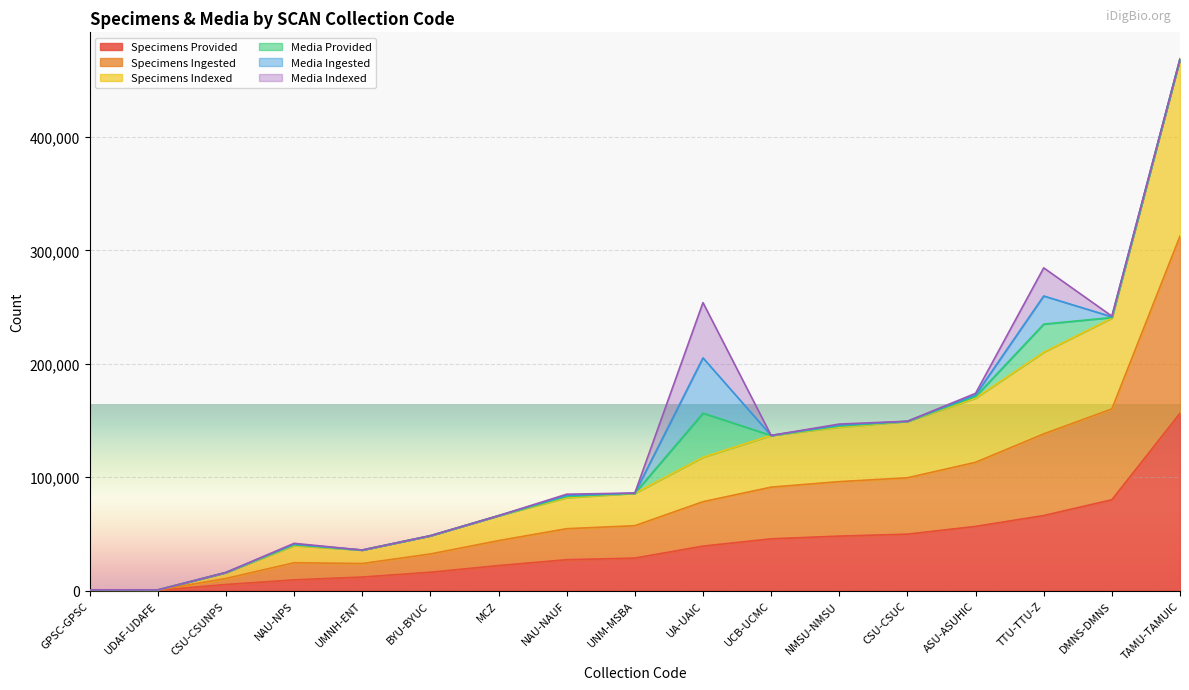

Which label corresponds to the largest value in the chart?

TAMU-TAMUIC